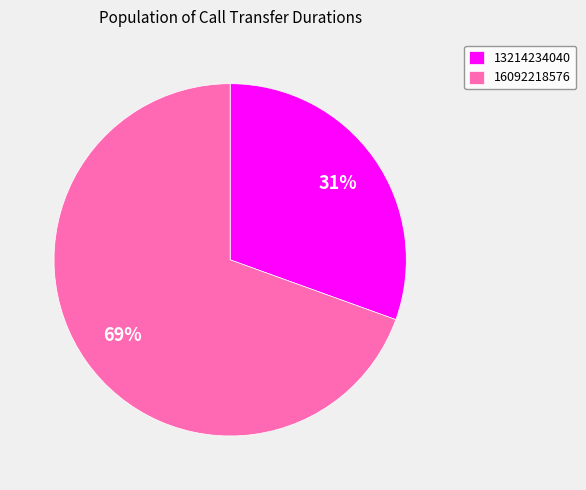

Do 13214234040 and 16092218576 together represent more than half of the pie?

Yes